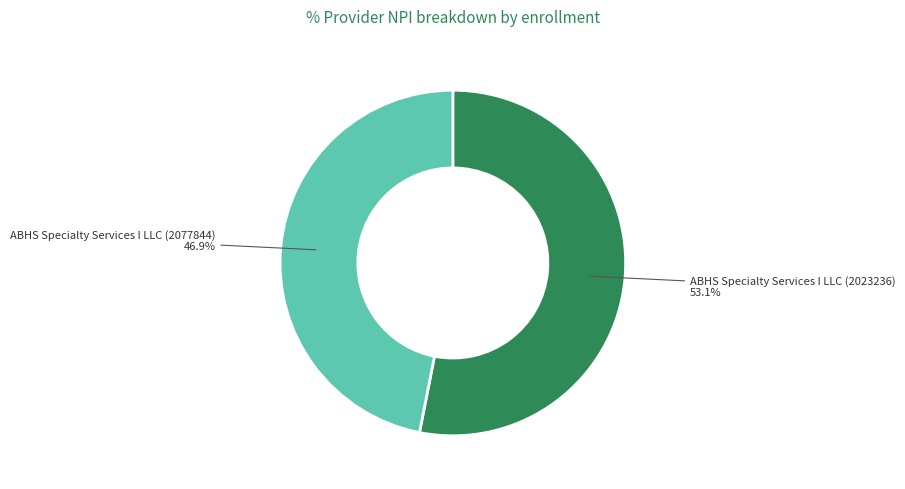

Do ABHS Specialty Services I LLC (2077844) and ABHS Specialty Services I LLC (2023236) together represent more than half of the pie?

Yes